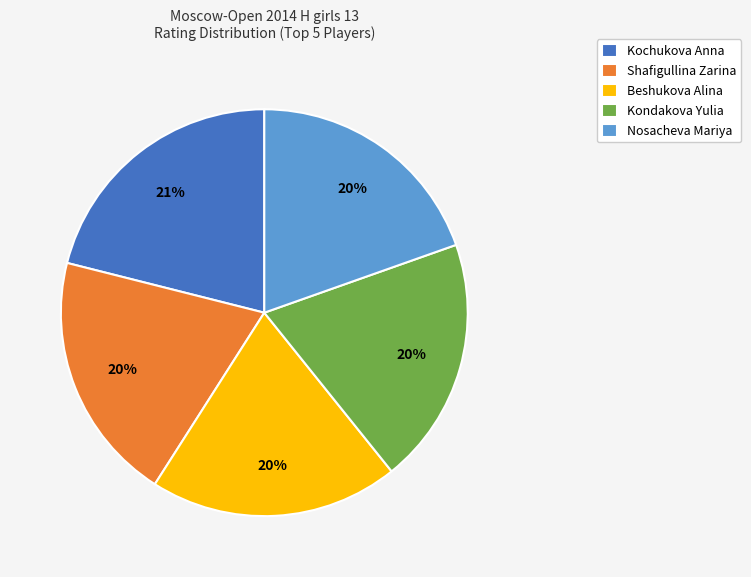

What percentage is the Kondakova Yulia slice, to the nearest percent?

20%